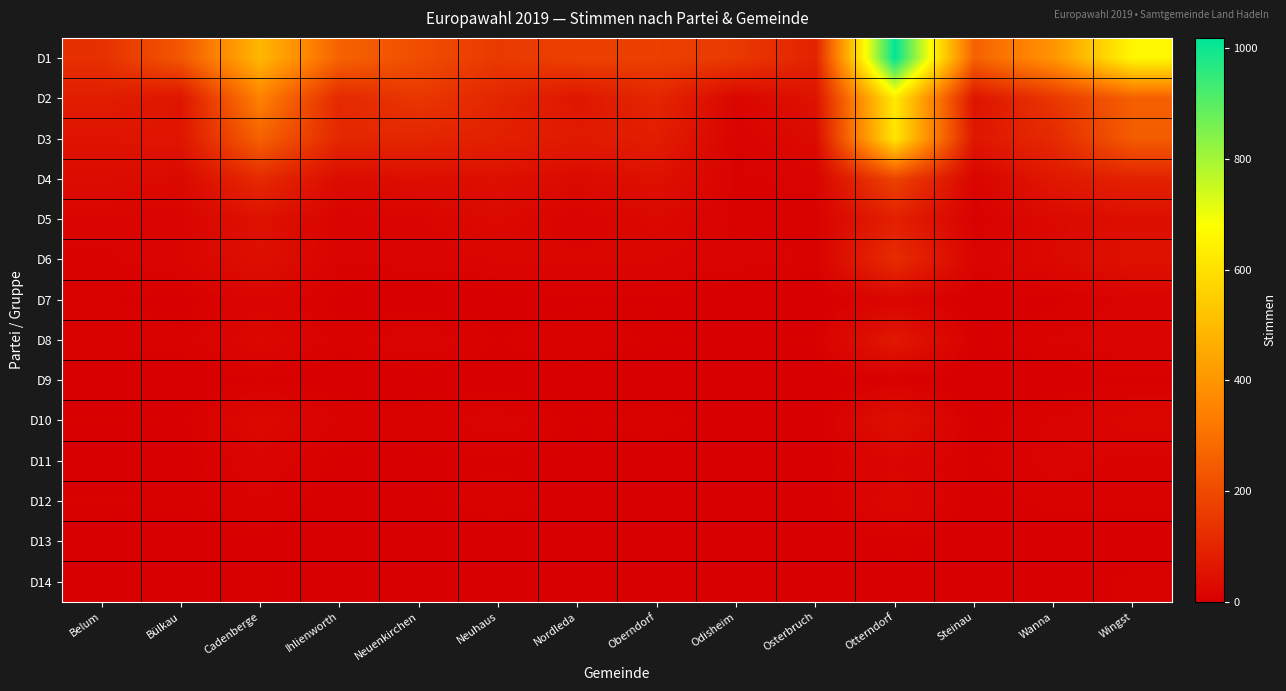

Reading left to right, list all the values displayed in this chart.

D1: Belum=130	Bülkau=231	Cadenberge=489	Ihlienworth=263	Neuenkirchen=208	Neuhaus=154	Nordleda=173	Oberndorf=172	Odisheim=154	Osterbruch=92	Otterndorf=1019	Steinau=260	Wanna=396	Wingst=662
D2: Belum=79	Bülkau=56	Cadenberge=345	Ihlienworth=109	Neuenkirchen=147	Neuhaus=102	Nordleda=61	Oberndorf=104	Odisheim=17	Osterbruch=53	Otterndorf=627	Steinau=54	Wanna=148	Wingst=255
D3: Belum=52	Bülkau=59	Cadenberge=260	Ihlienworth=106	Neuenkirchen=102	Neuhaus=88	Nordleda=71	Oberndorf=80	Odisheim=11	Osterbruch=31	Otterndorf=612	Steinau=59	Wanna=112	Wingst=247
D4: Belum=35	Bülkau=26	Cadenberge=113	Ihlienworth=33	Neuenkirchen=40	Neuhaus=44	Nordleda=29	Oberndorf=48	Odisheim=9	Osterbruch=12	Otterndorf=181	Steinau=13	Wanna=65	Wingst=92
D5: Belum=15	Bülkau=13	Cadenberge=49	Ihlienworth=12	Neuenkirchen=16	Neuhaus=28	Nordleda=12	Oberndorf=25	Odisheim=8	Osterbruch=8	Otterndorf=86	Steinau=6	Wanna=27	Wingst=42
D6: Belum=8	Bülkau=17	Cadenberge=44	Ihlienworth=12	Neuenkirchen=14	Neuhaus=18	Nordleda=20	Oberndorf=18	Odisheim=14	Osterbruch=9	Otterndorf=120	Steinau=14	Wanna=26	Wingst=50
D7: Belum=7	Bülkau=2	Cadenberge=16	Ihlienworth=3	Neuenkirchen=0	Neuhaus=2	Nordleda=3	Oberndorf=4	Odisheim=0	Osterbruch=0	Otterndorf=16	Steinau=0	Wanna=4	Wingst=12
D8: Belum=10	Bülkau=8	Cadenberge=23	Ihlienworth=8	Neuenkirchen=16	Neuhaus=6	Nordleda=10	Oberndorf=5	Odisheim=3	Osterbruch=5	Otterndorf=65	Steinau=3	Wanna=11	Wingst=16
D9: Belum=1	Bülkau=0	Cadenberge=5	Ihlienworth=1	Neuenkirchen=2	Neuhaus=2	Nordleda=3	Oberndorf=0	Odisheim=0	Osterbruch=0	Otterndorf=4	Steinau=0	Wanna=1	Wingst=5
D10: Belum=5	Bülkau=4	Cadenberge=27	Ihlienworth=10	Neuenkirchen=8	Neuhaus=14	Nordleda=4	Oberndorf=9	Odisheim=2	Osterbruch=0	Otterndorf=46	Steinau=3	Wanna=11	Wingst=21
D11: Belum=0	Bülkau=2	Cadenberge=15	Ihlienworth=3	Neuenkirchen=3	Neuhaus=5	Nordleda=3	Oberndorf=2	Odisheim=2	Osterbruch=2	Otterndorf=17	Steinau=5	Wanna=12	Wingst=9
D12: Belum=7	Bülkau=5	Cadenberge=10	Ihlienworth=3	Neuenkirchen=3	Neuhaus=10	Nordleda=1	Oberndorf=2	Odisheim=2	Osterbruch=1	Otterndorf=23	Steinau=2	Wanna=8	Wingst=9
D13: Belum=0	Bülkau=2	Cadenberge=4	Ihlienworth=0	Neuenkirchen=1	Neuhaus=0	Nordleda=0	Oberndorf=2	Odisheim=0	Osterbruch=0	Otterndorf=5	Steinau=2	Wanna=1	Wingst=0
D14: Belum=2	Bülkau=2	Cadenberge=5	Ihlienworth=1	Neuenkirchen=1	Neuhaus=0	Nordleda=0	Oberndorf=1	Odisheim=1	Osterbruch=0	Otterndorf=4	Steinau=1	Wanna=0	Wingst=8